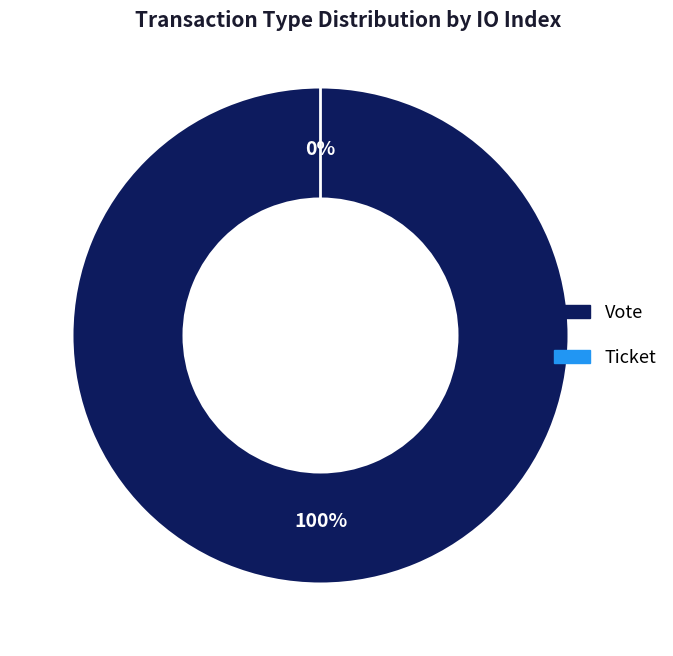

Is there any slice that represents more than half of the pie?

Yes